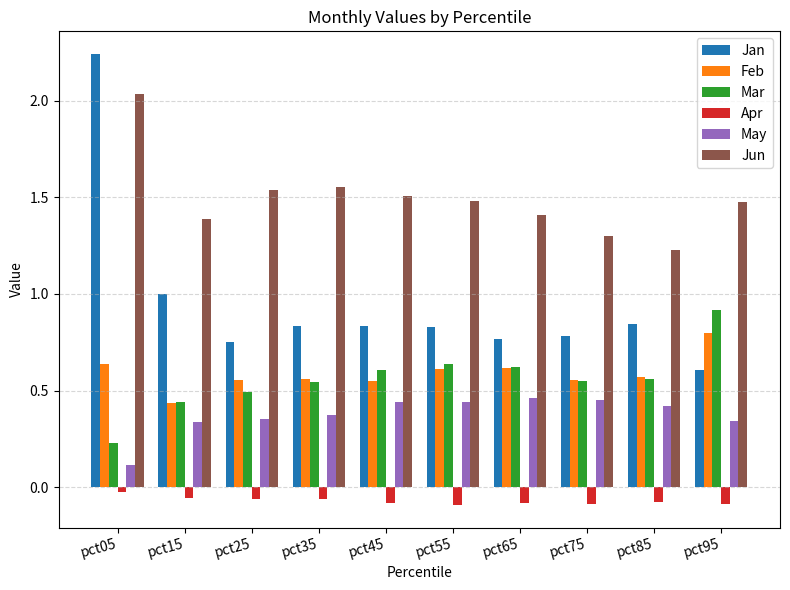

Which series has the largest range (max minus min)?

Jan